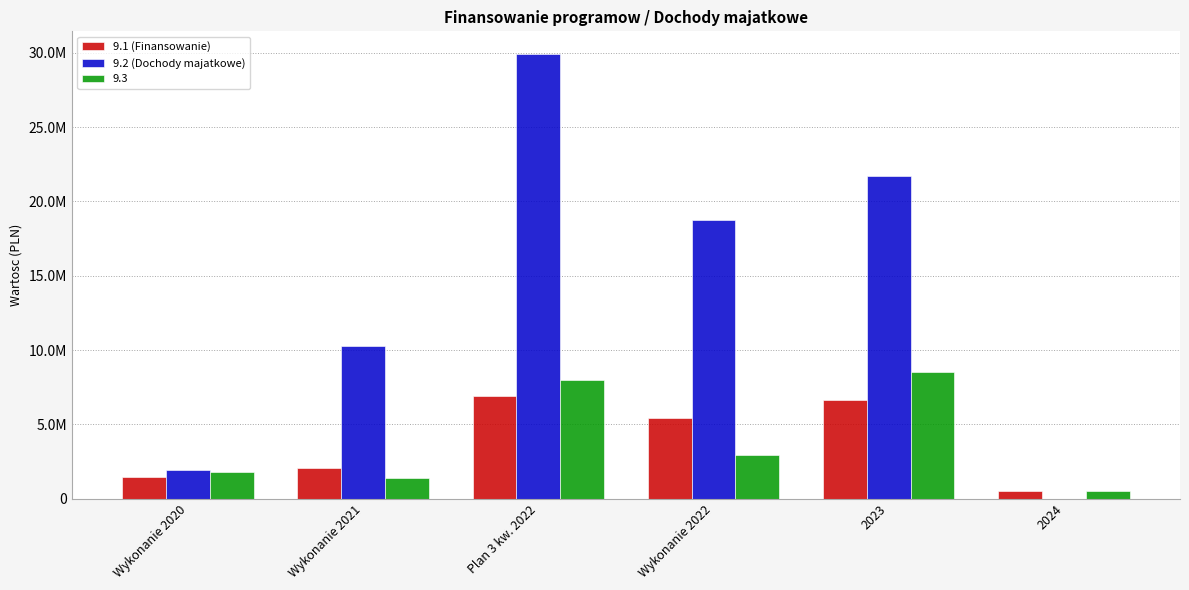

Where is 9.2 (Dochody majatkowe) nearest to the value 14975885?

Wykonanie 2022